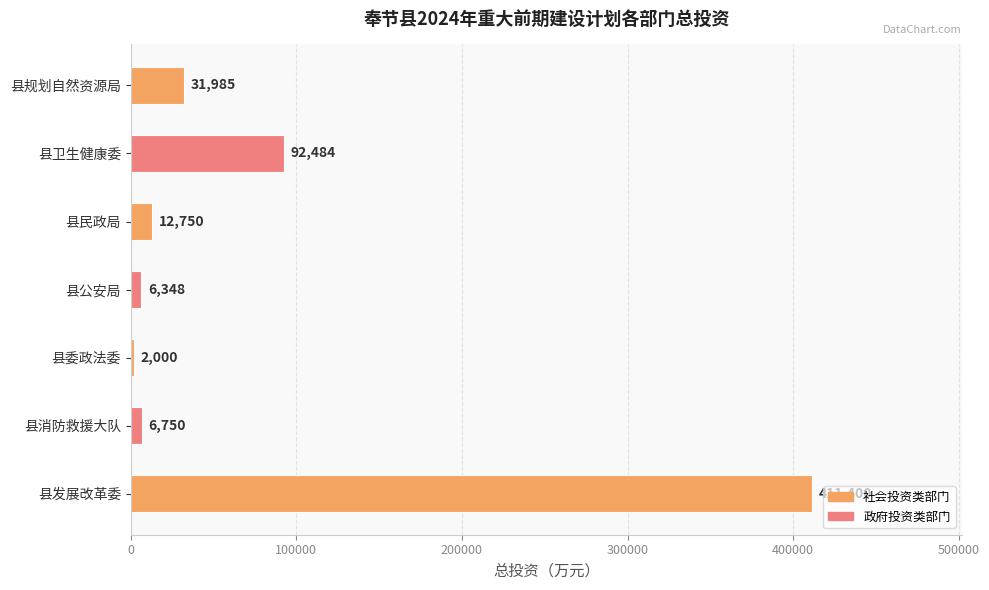

What is the difference between the second highest and second lowest values?

86136.0